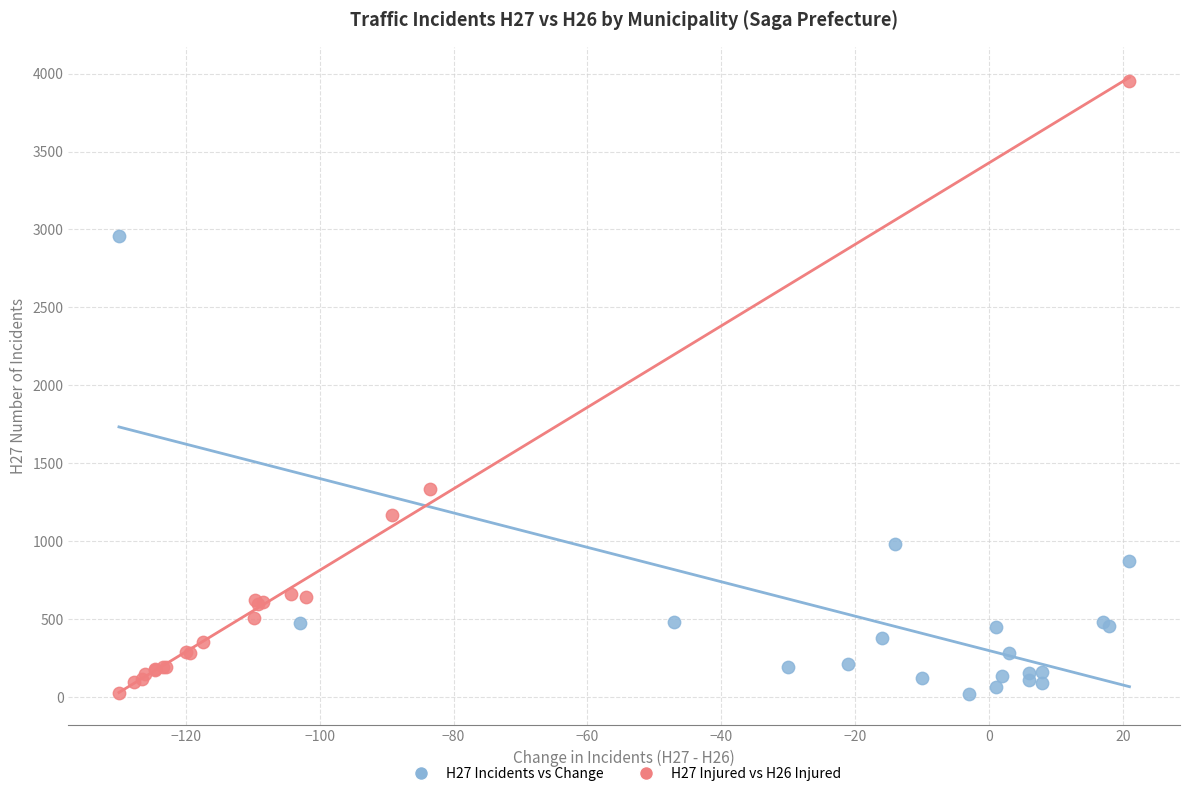

Which series contains the highest Y value?

H27 Injured vs H26 Injured